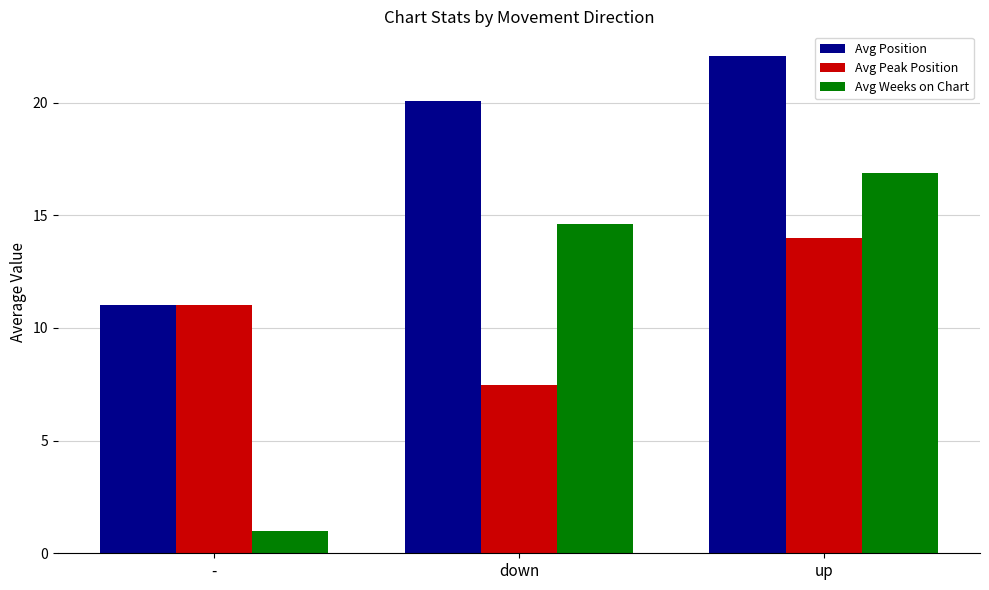

Is it true that Avg Position equals 11.0 at -?

True